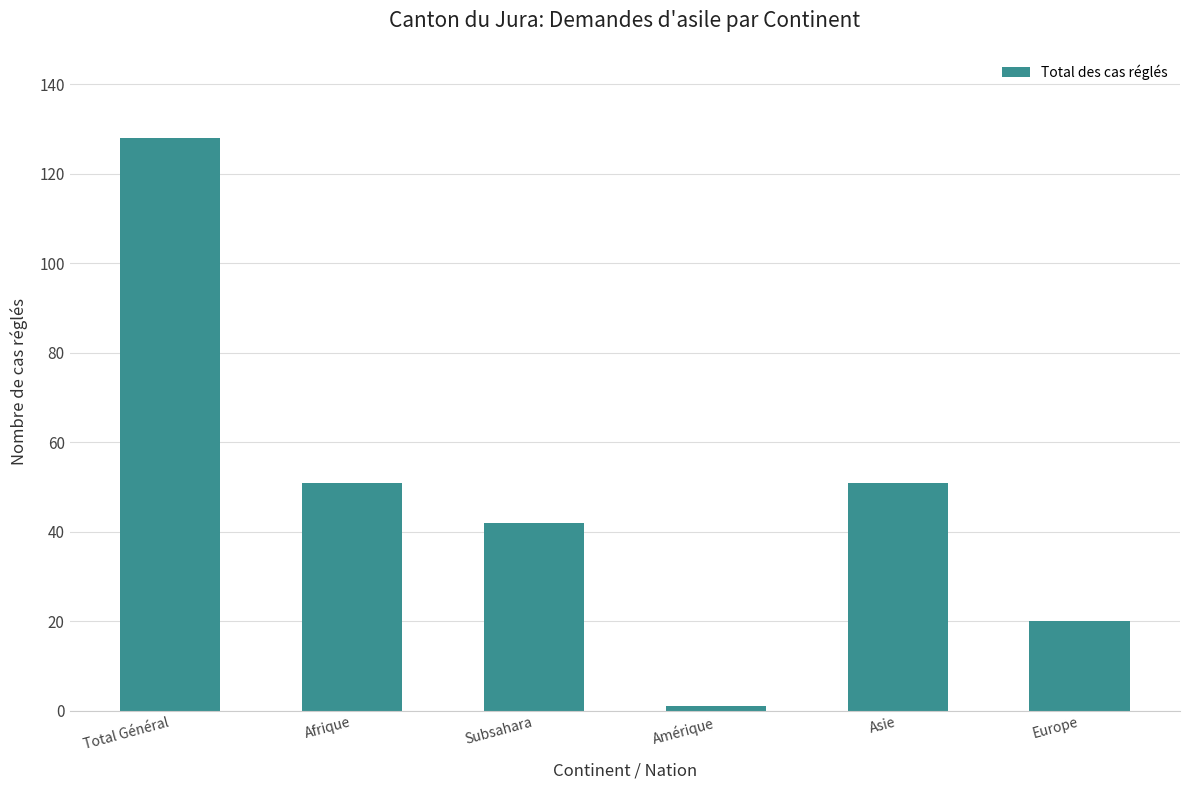

What is the maximum value shown in the chart?

128